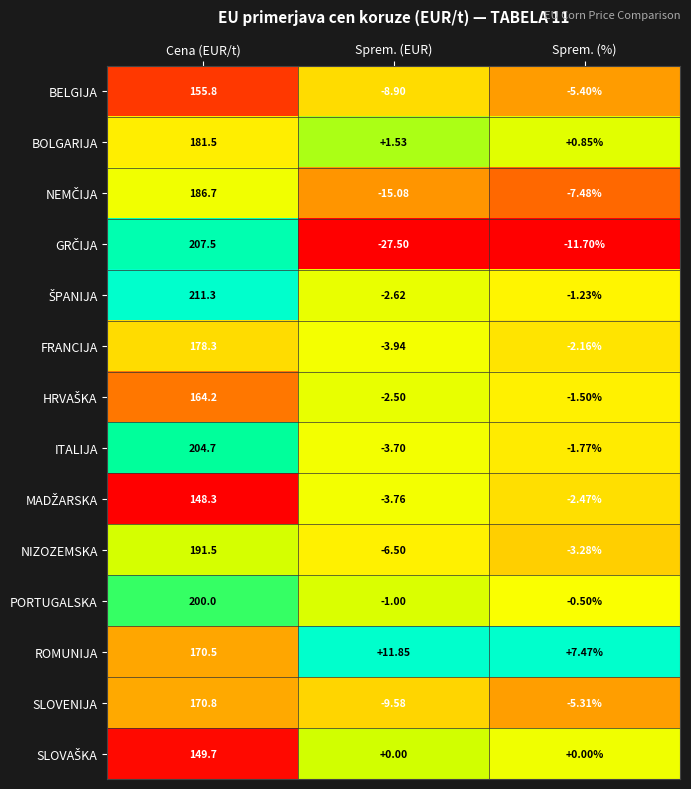

Count the number of data series in this chart.

14